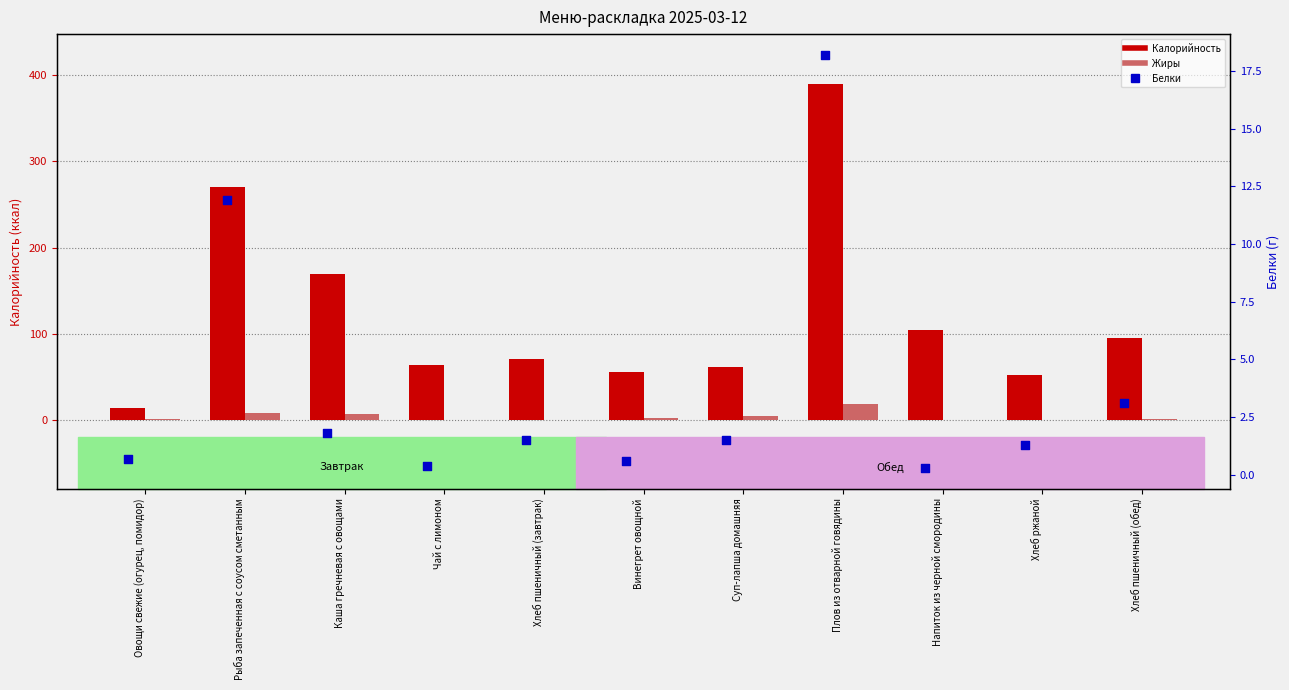

Which series has the largest Y range (max minus min)?

Калорийность